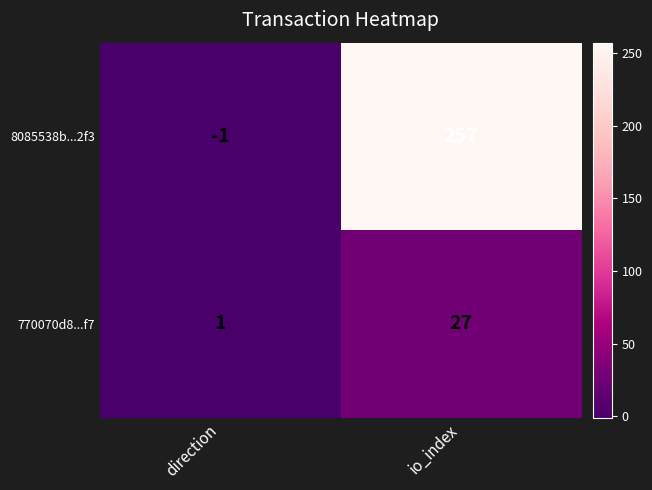

At which category does the chart reach its minimum across all series?

direction